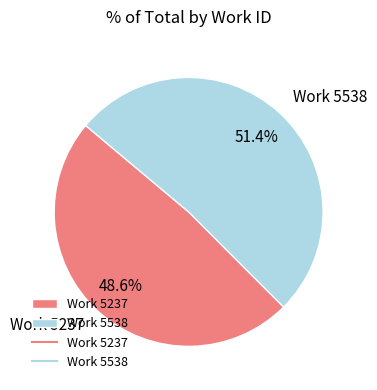

To the nearest percent, what is the difference between the Work 5237 and Work 5538 slice percentages?

3%